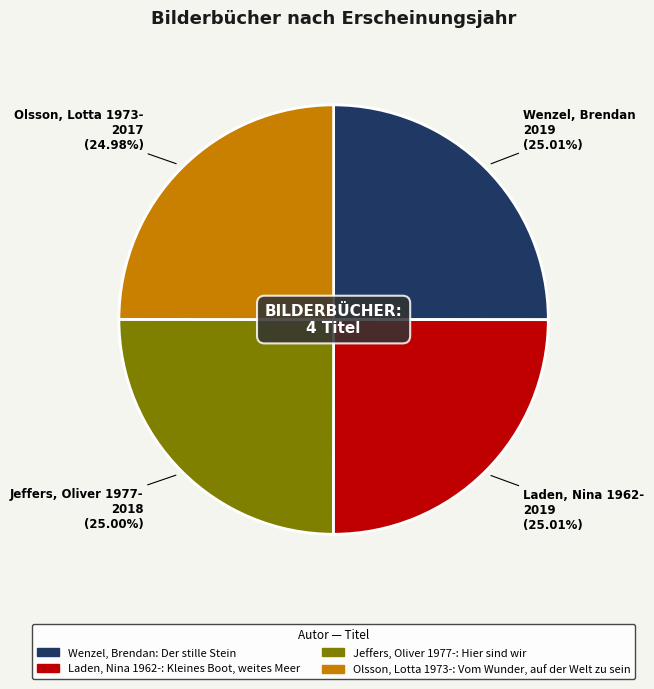

Does Laden, Nina 1962- represent more than half of the total?

No